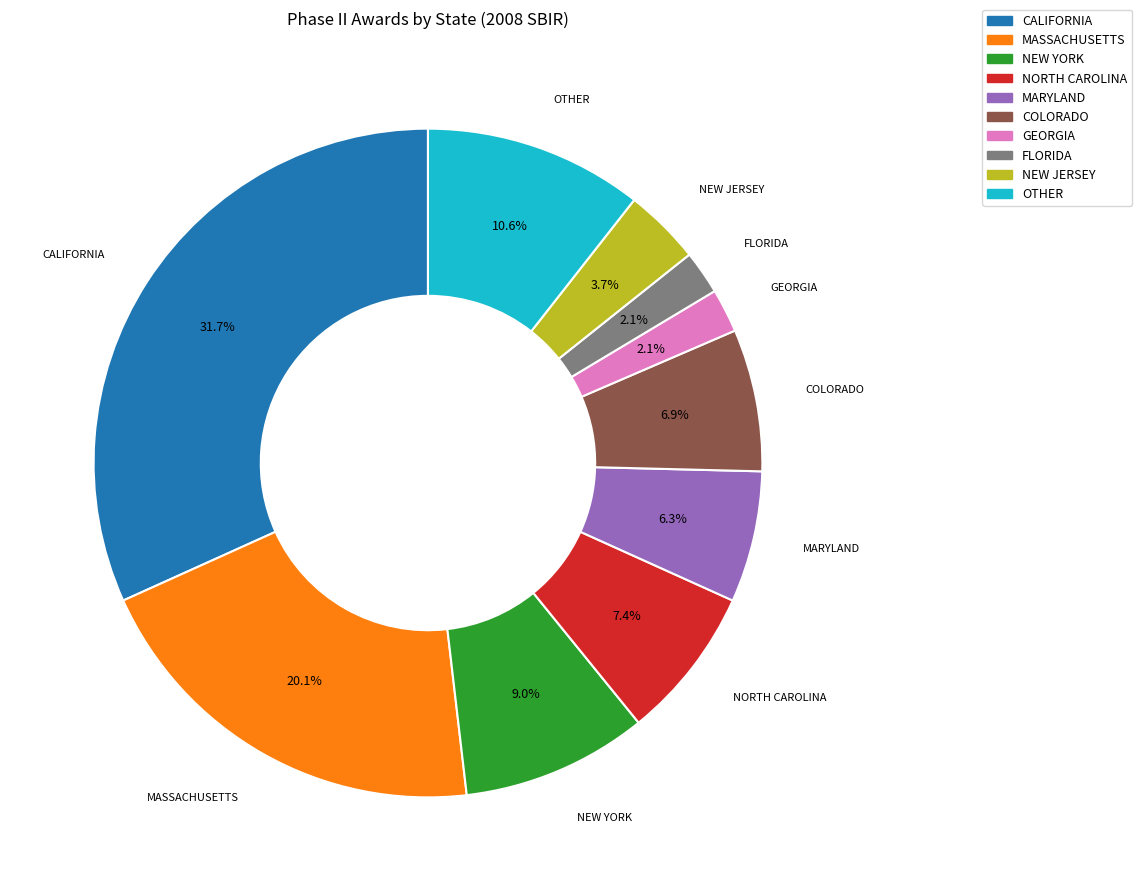

Does any single category account for the majority?

No